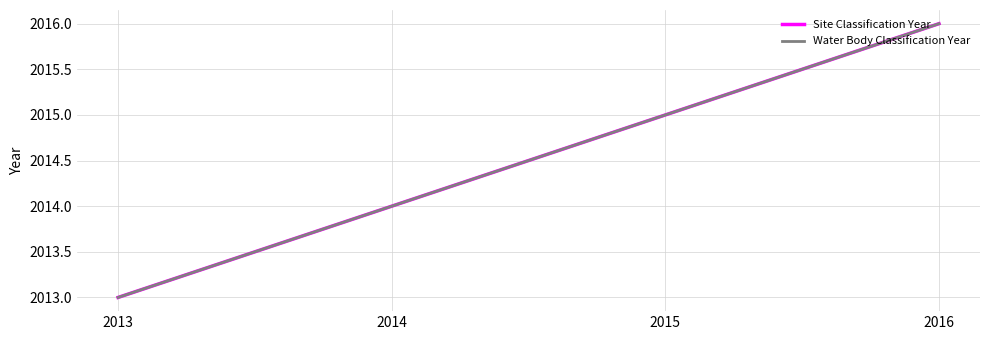

True or false: Site Classification Year and Water Body Classification Year cross at least once.

False